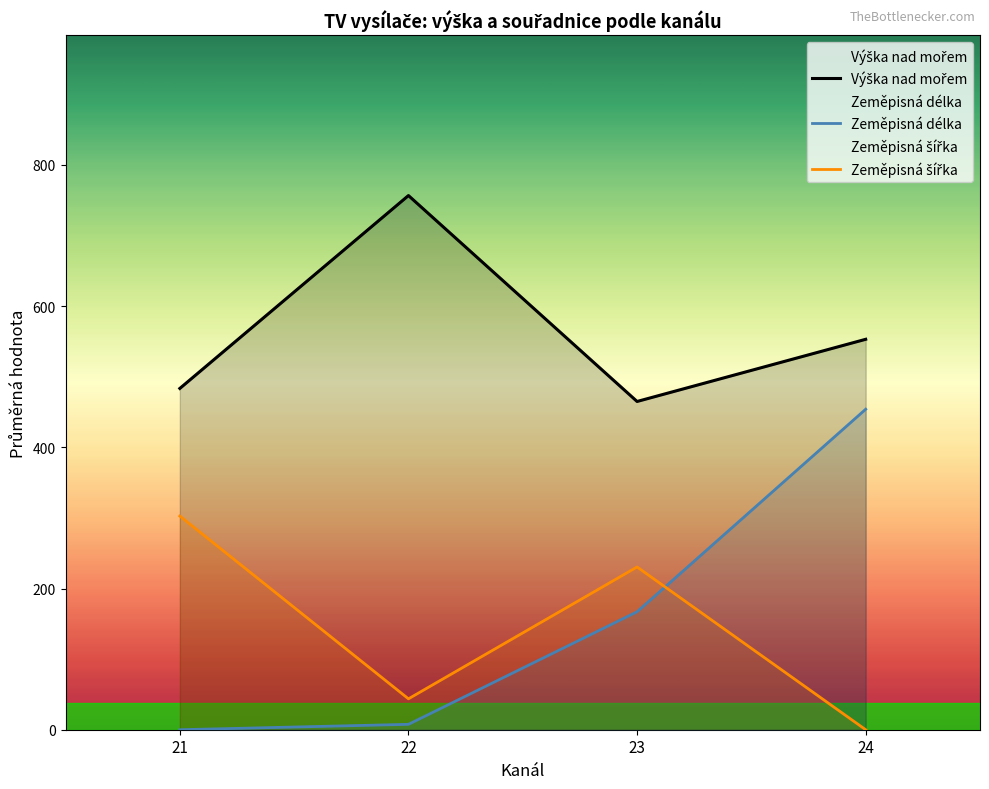

Is it true that Zeměpisná šířka equals 118.7 at 24?

False